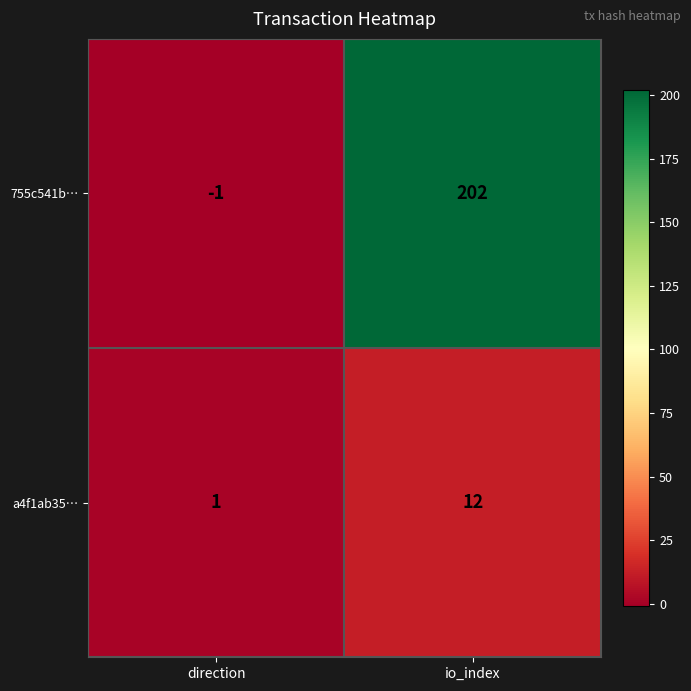

Read the a4f1ab35… value at io_index.

12